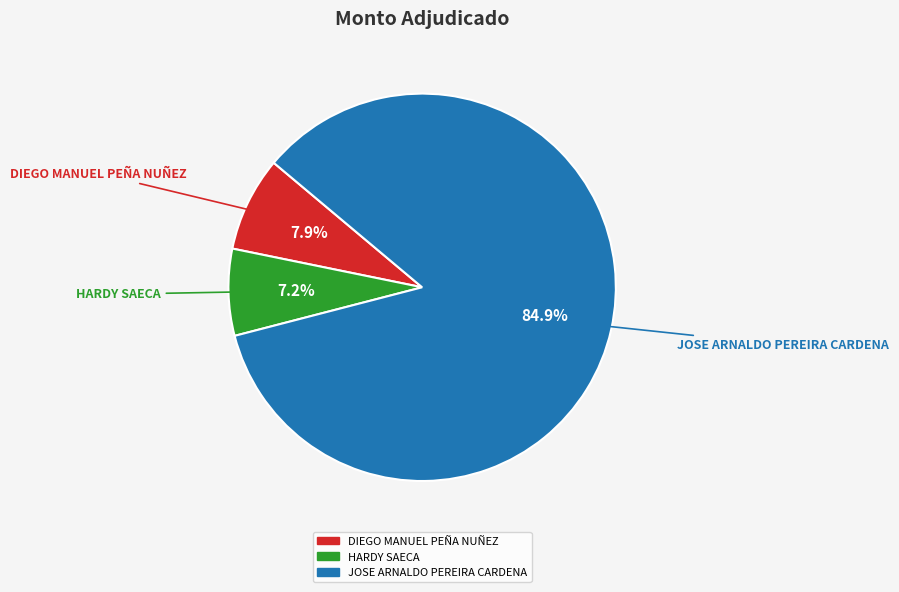

To the nearest percent, what is the combined percentage of JOSE ARNALDO PEREIRA CARDENA and DIEGO MANUEL PEÑA NUÑEZ?

93%